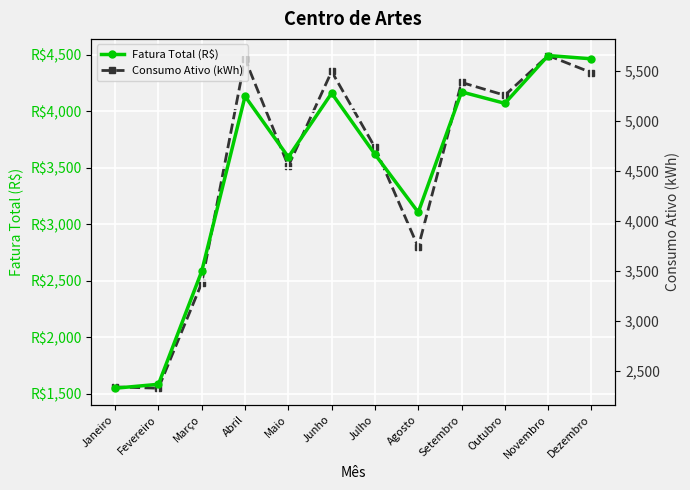

What is the label of the 12th point from the left?

Dezembro